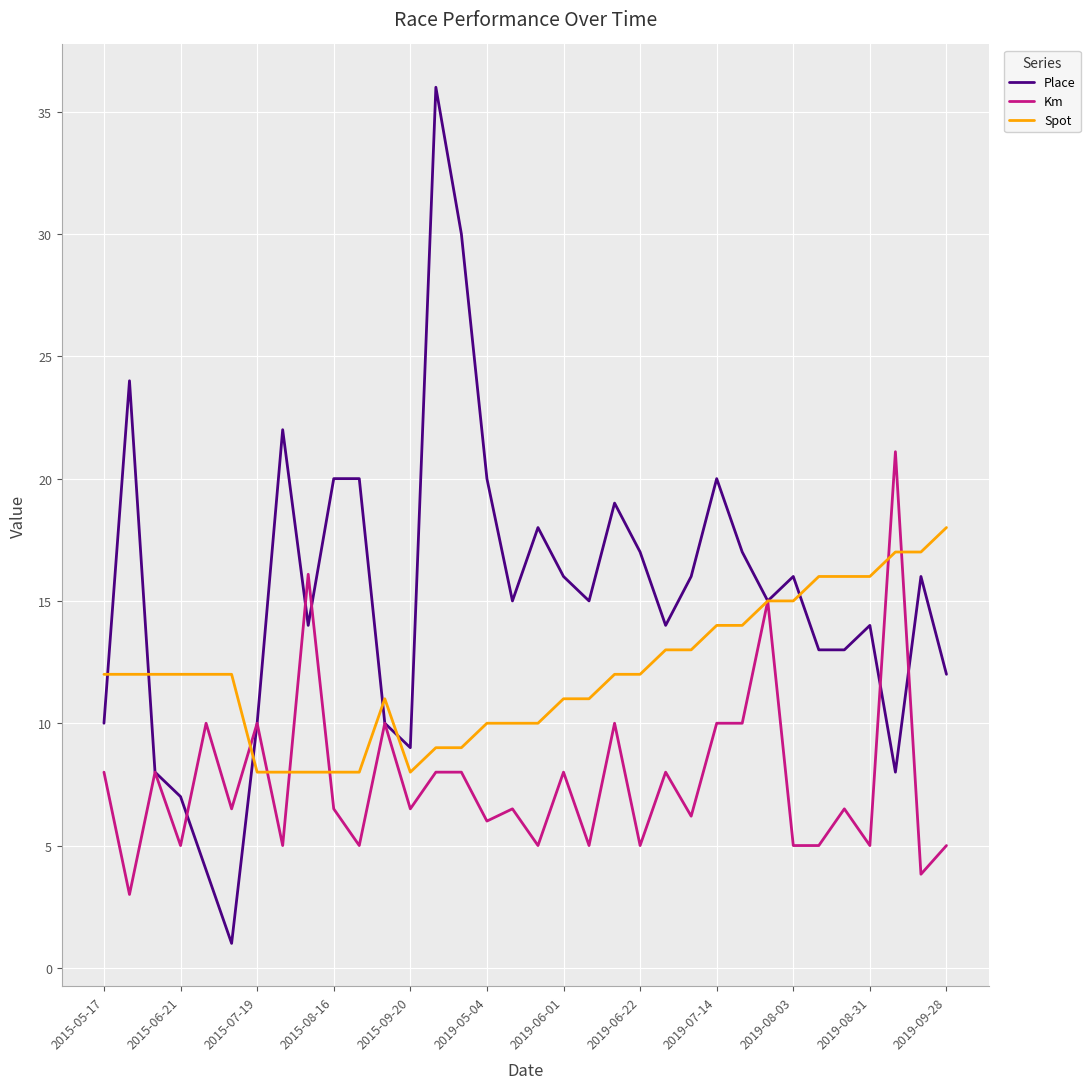

What is the minimum value shown in the chart?

1.0